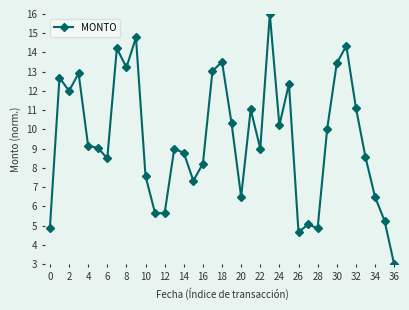

What is the maximum value shown in the chart?

16.0